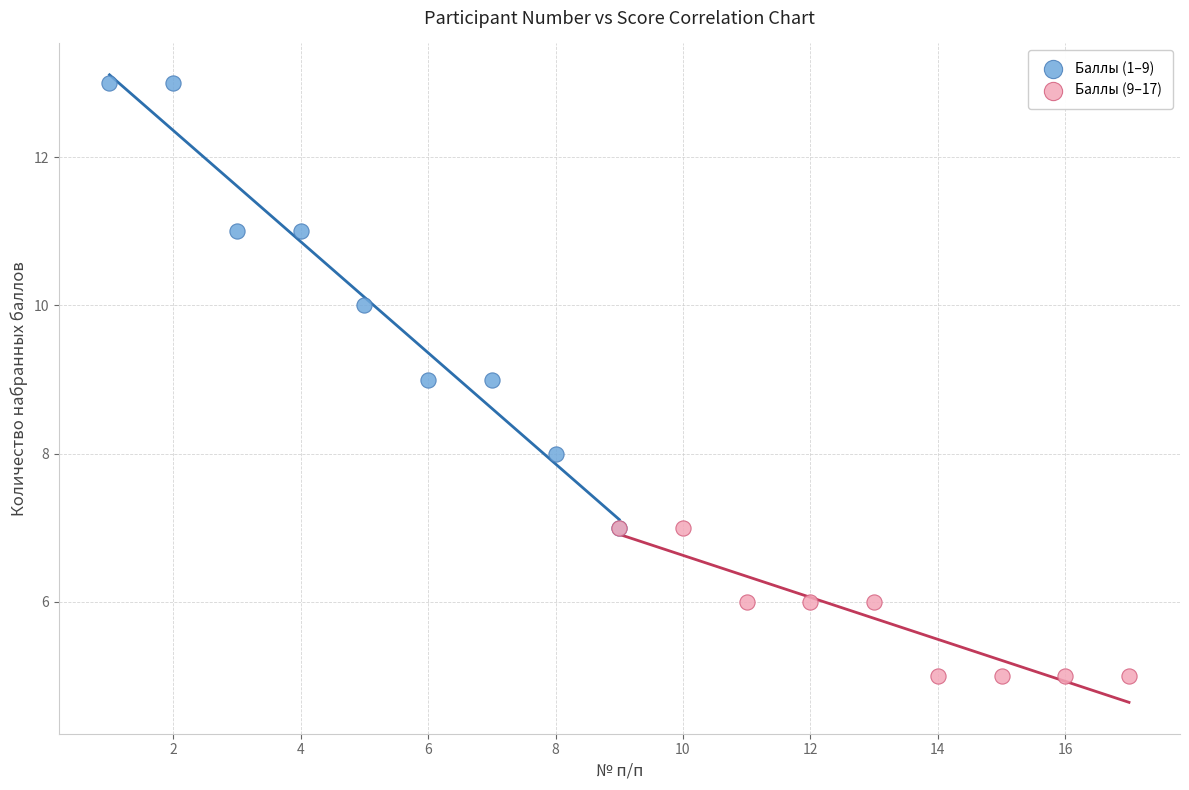

Which series reaches the minimum Y coordinate?

Баллы (9–17)